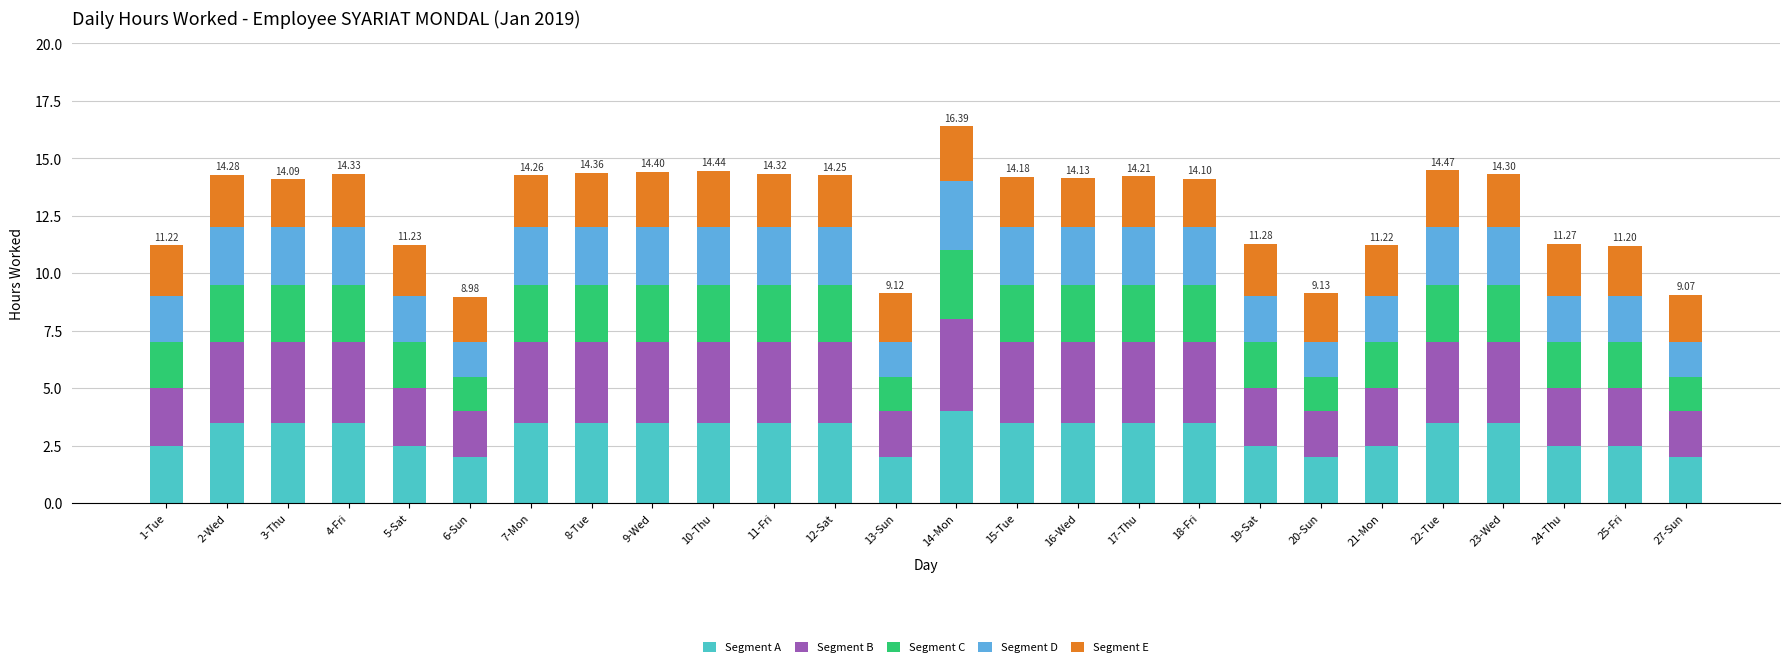

What is the difference between the Segment A values at 19-Sat and 27-Sun?

0.5